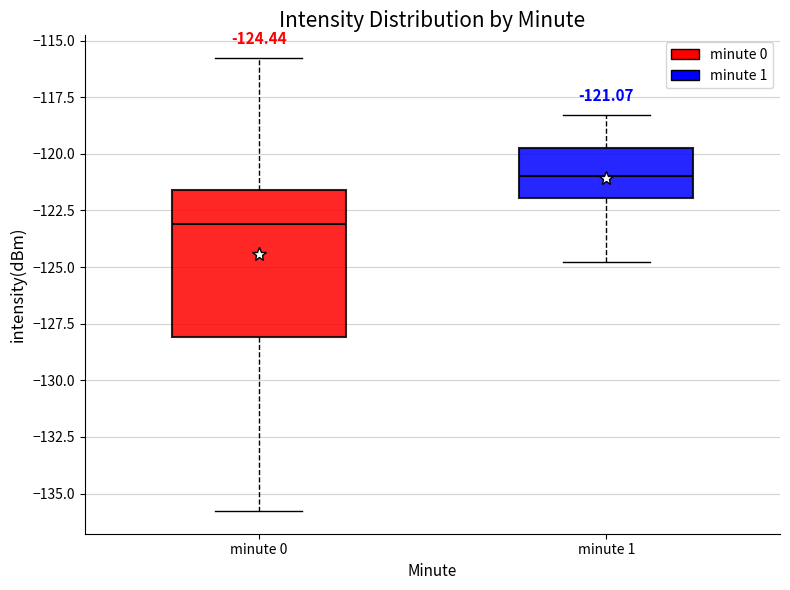

Which box has the highest median line?

minute 1